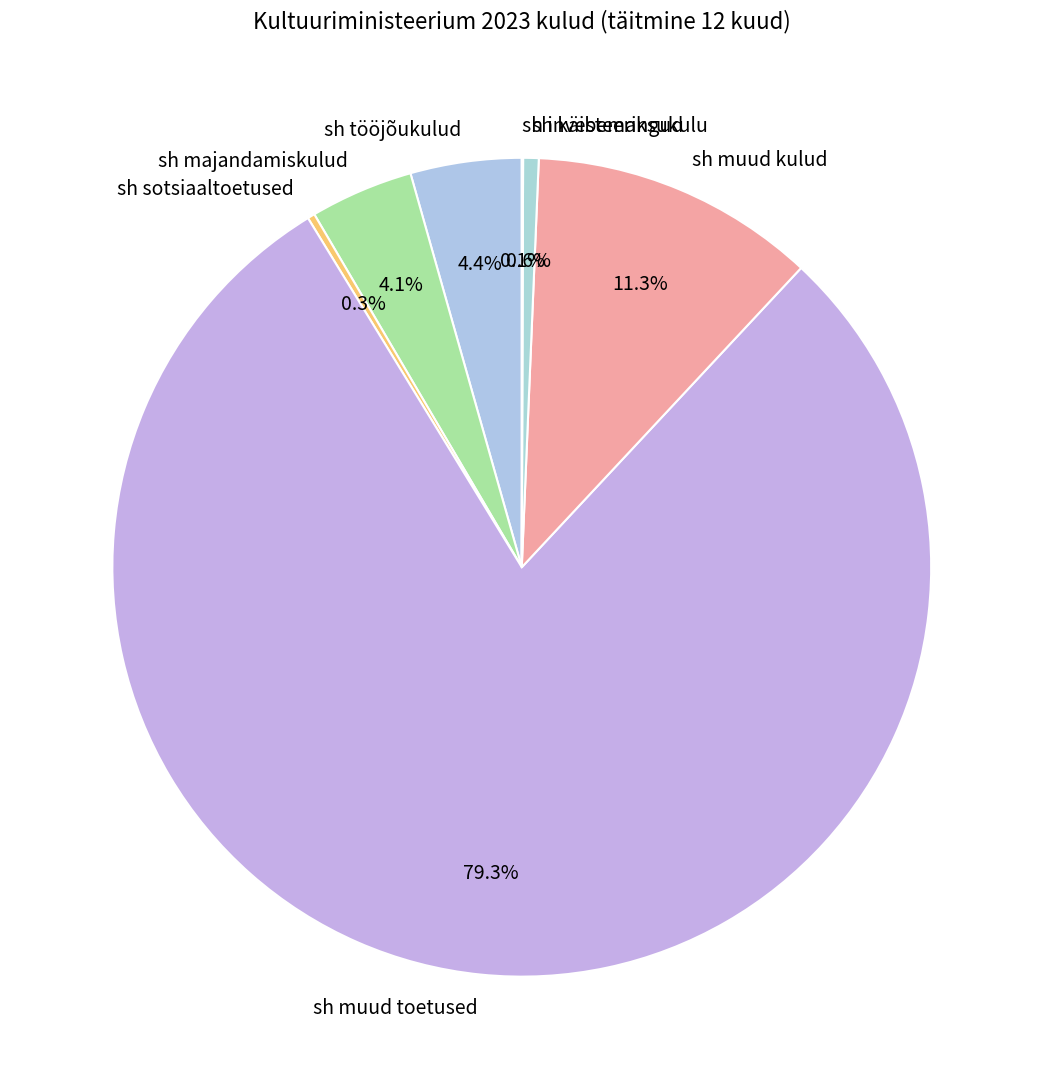

Combined, do sh sotsiaaltoetused and sh tööjõukulud account for over 50%?

No